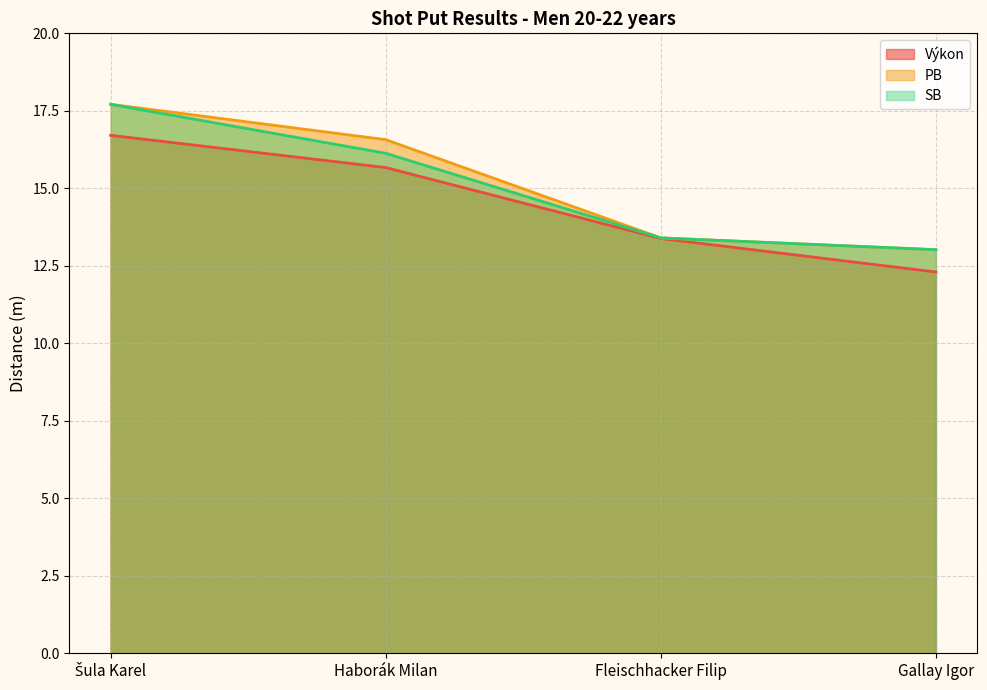

True or false: SB has a value of 26.1 at Šula Karel.

False